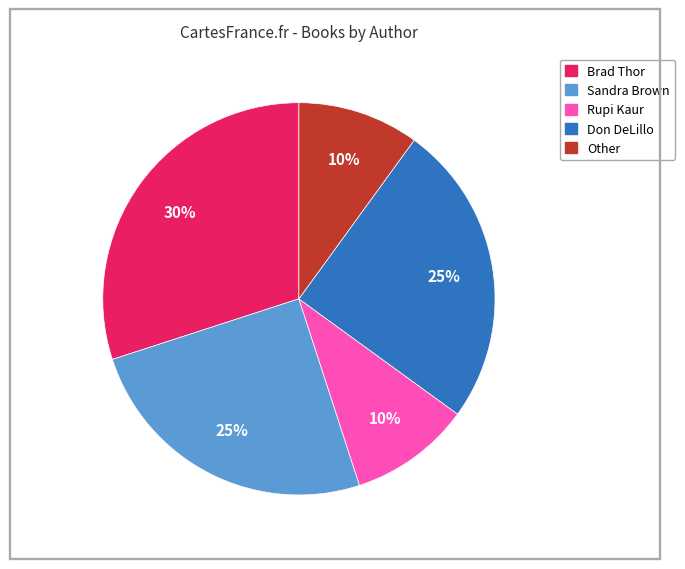

Which has a higher value, Don DeLillo or Brad Thor?

Brad Thor